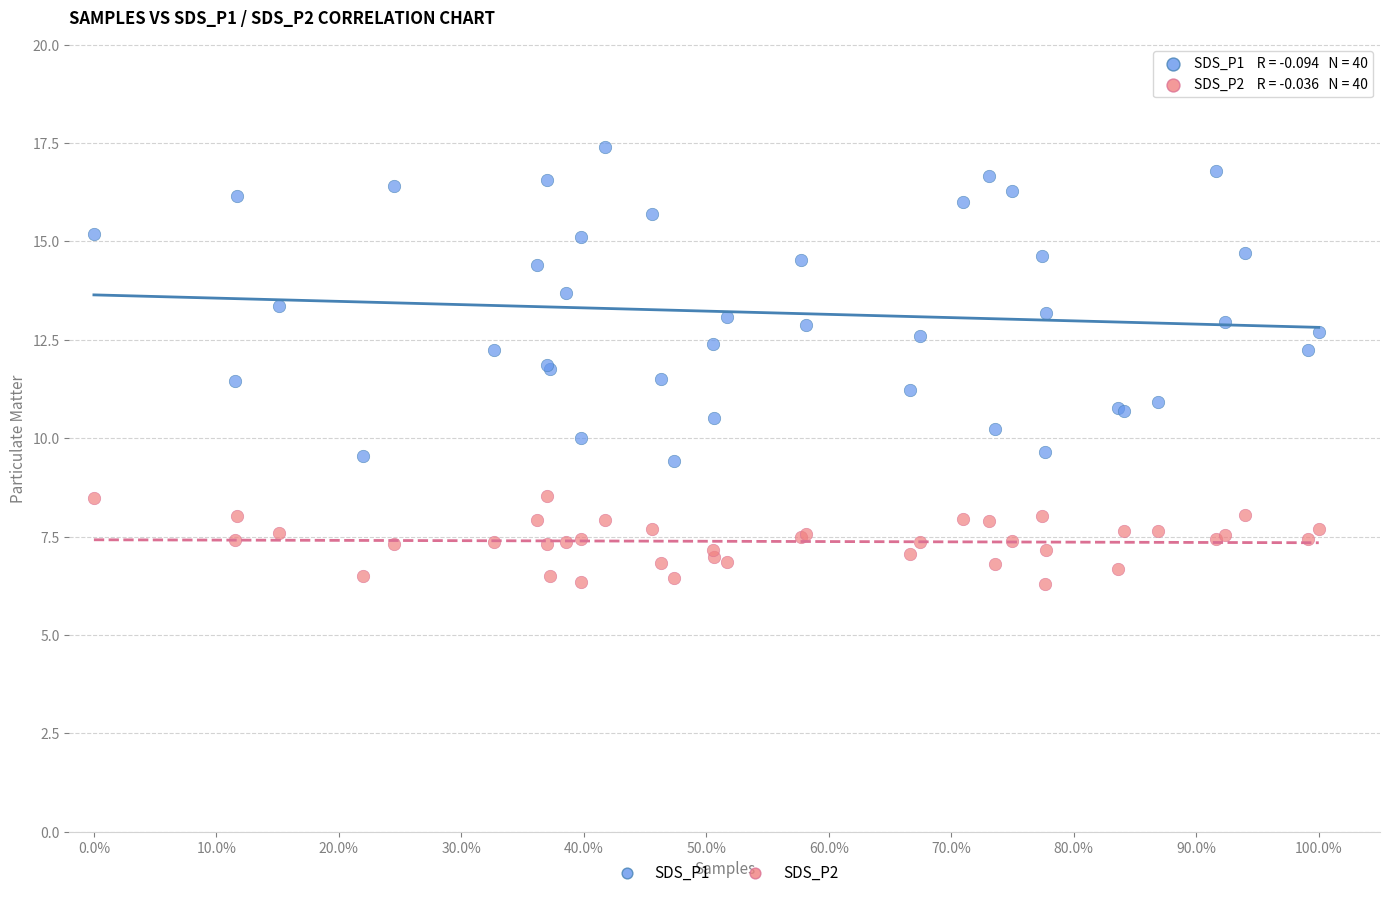

What is the X range (max minus min) for the scatter plot?

1.0